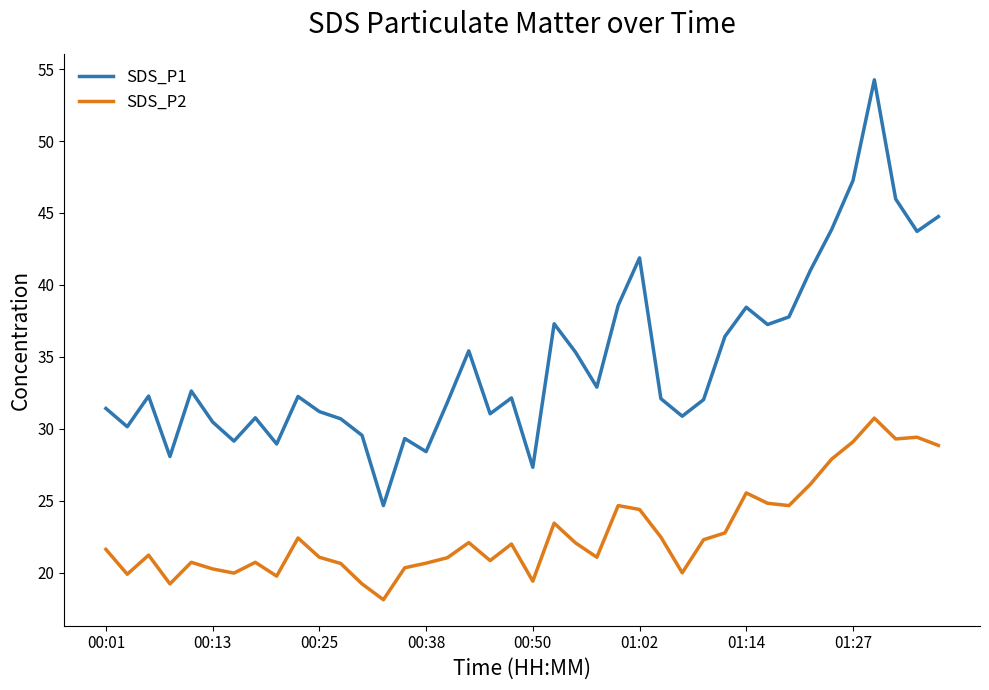

List the series in order of their overall mean, lowest first.

SDS_P2, SDS_P1